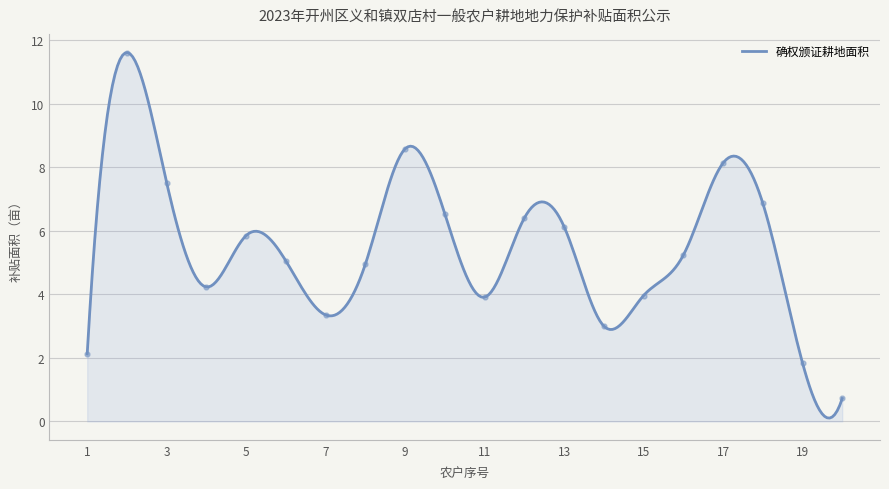

Read the 村核查核定补贴面积 value at 2.

11.6